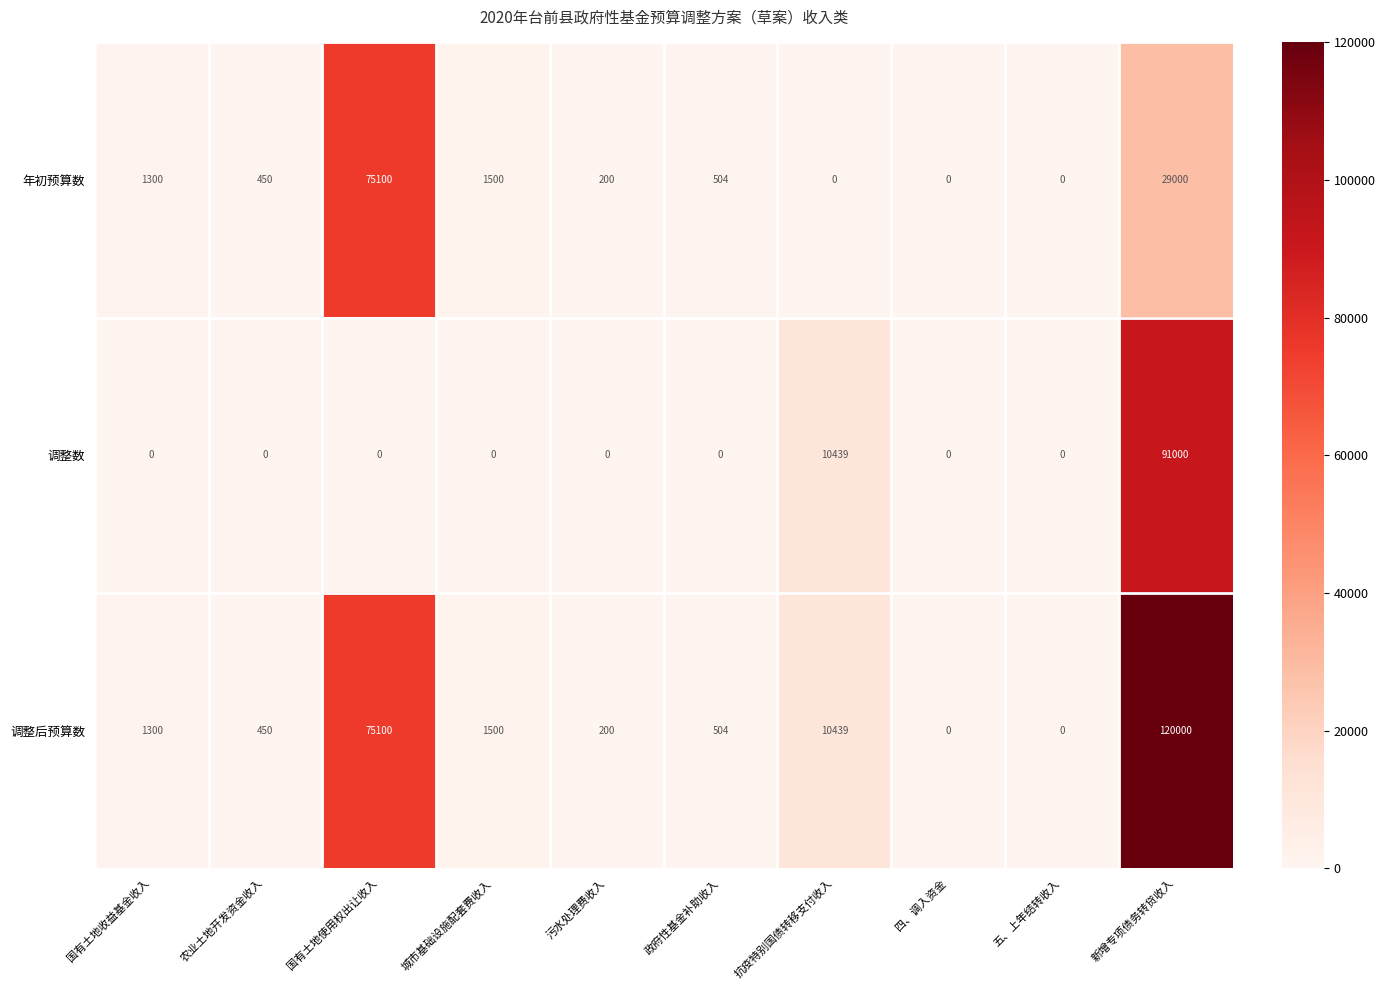

True or false: 调整后预算数 has a value of 1500 at 城市基础设施配套费收入.

True